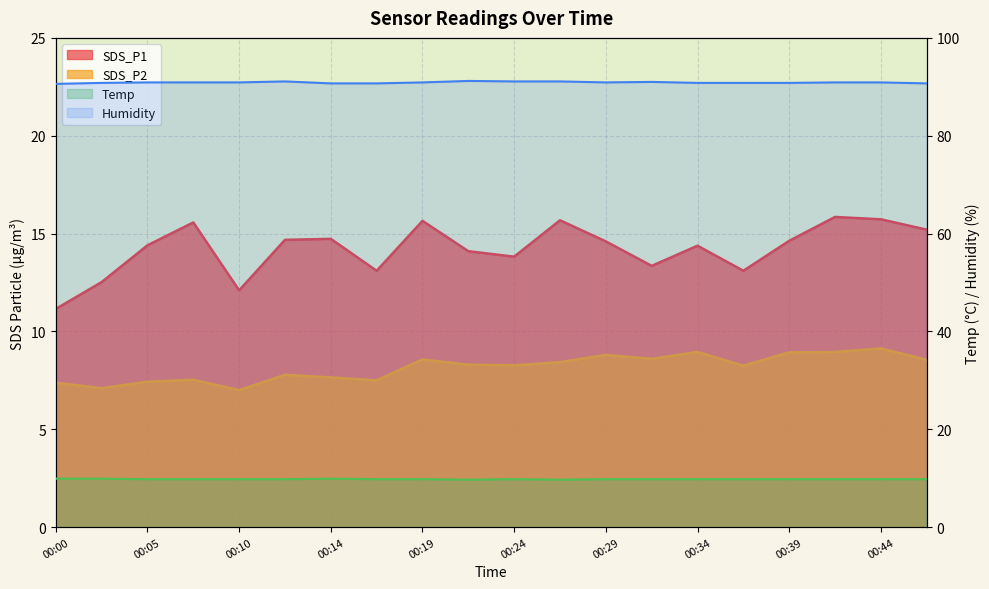

Between 00:10 and 00:19, which is larger?

00:19